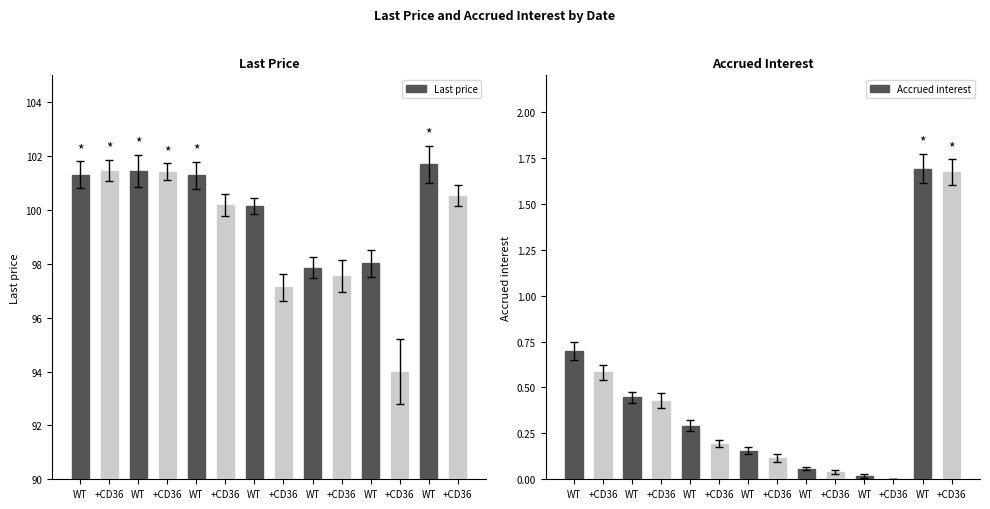

Reading right to left, what are all the values shown in this chart?

Last price: 100.5	101.7	94.0	98.0	97.5	97.9	97.1	100.1	100.2	101.3	101.4	101.4	101.5	101.3
Accrued interest: 1.7	1.7	0.0	0.0	0.0	0.1	0.1	0.2	0.2	0.3	0.4	0.4	0.6	0.7